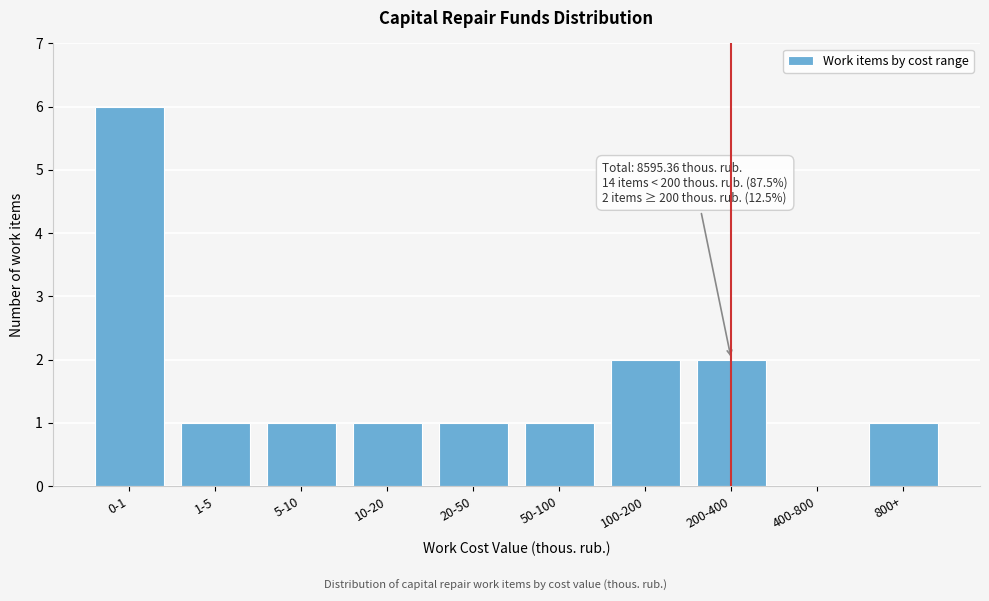

Reading left to right, transcribe all the data shown in this chart.

0-1=6	1-5=1	5-10=1	10-20=1	20-50=1	50-100=1	100-200=2	200-400=2	400-800=0	800+=1